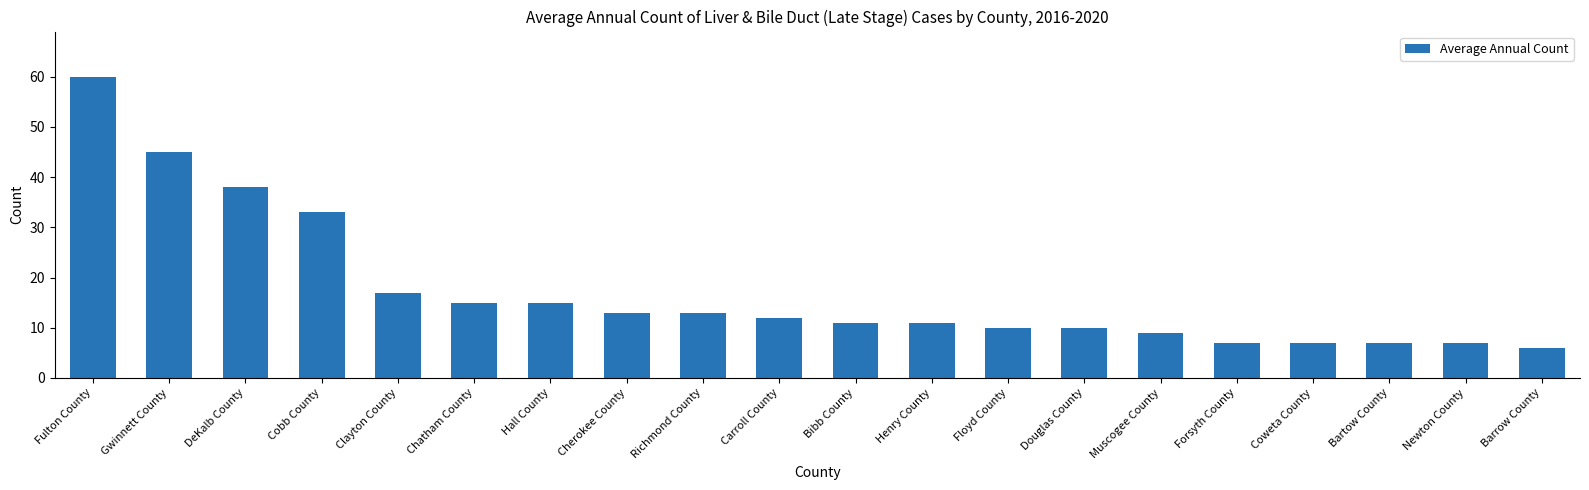

What is the label of the 11th bar from the right?

Carroll County